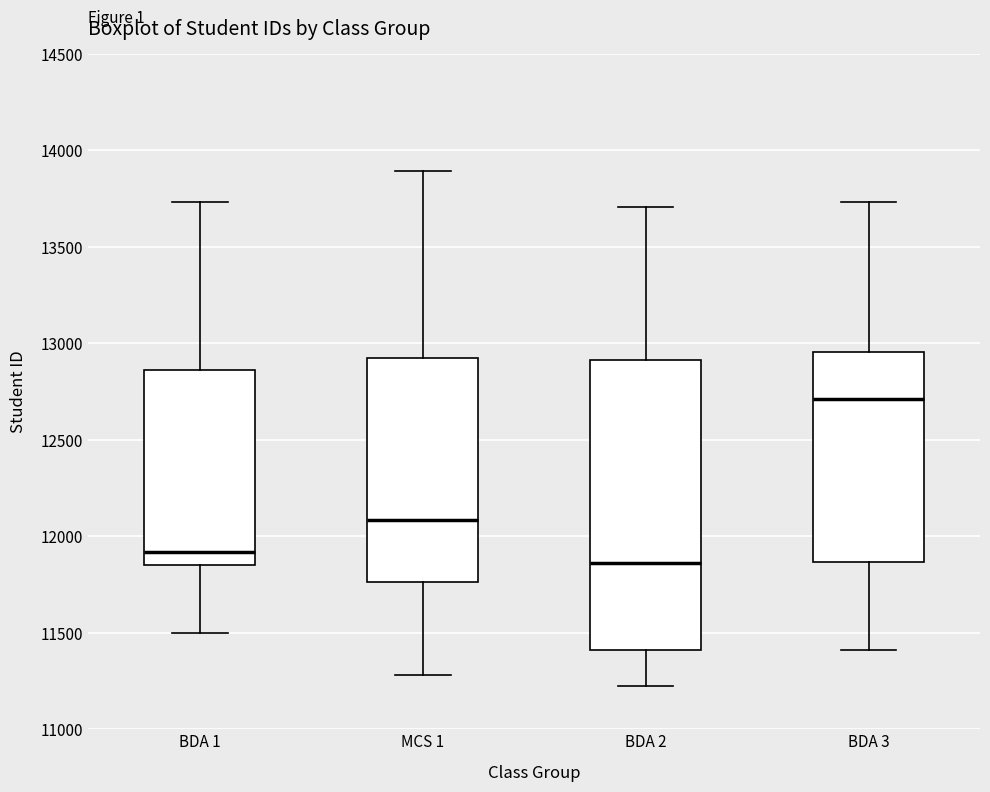

Where is the upper edge of the box for BDA 2 on the y-axis? The values are not printed on the chart, so give them approximately, as read against the axis.

12900